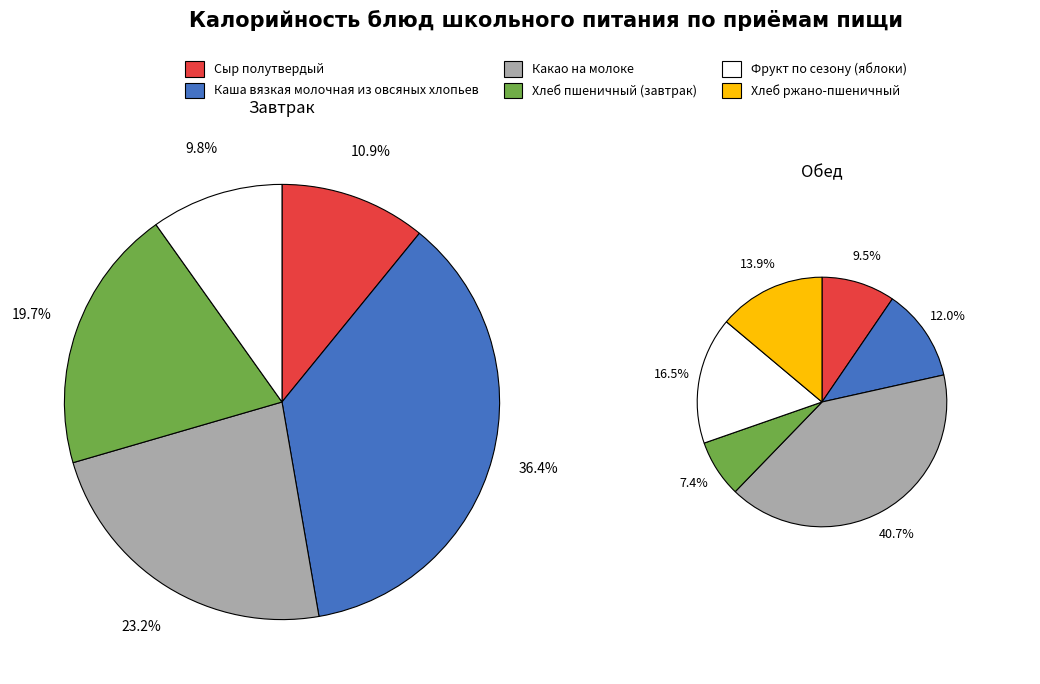

How many slices are in this pie chart?

5